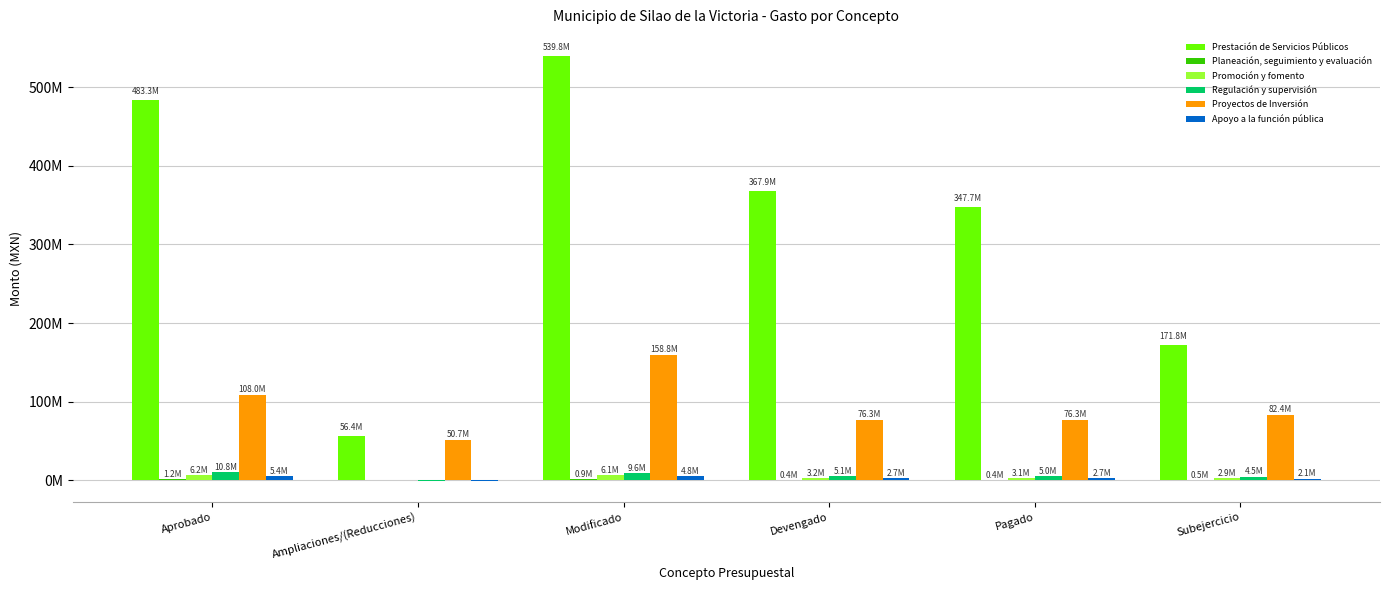

The Promoción y fomento series shows 1626330.0 at Devengado. True or false?

False